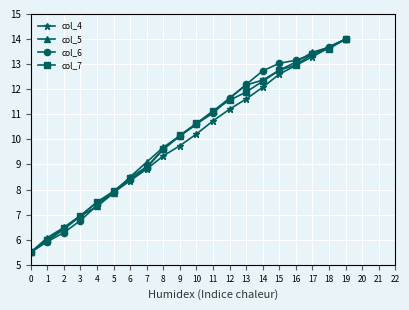

Which category has the highest value across all series?

19